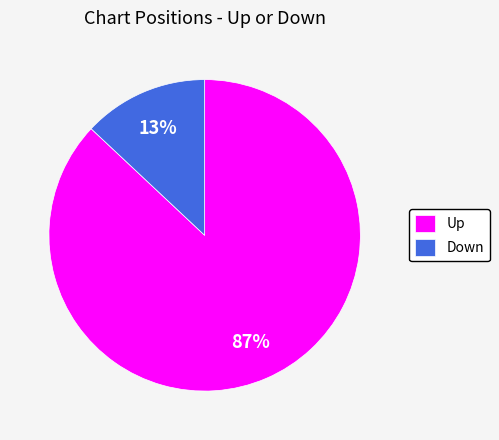

Is there any slice that represents more than half of the pie?

Yes